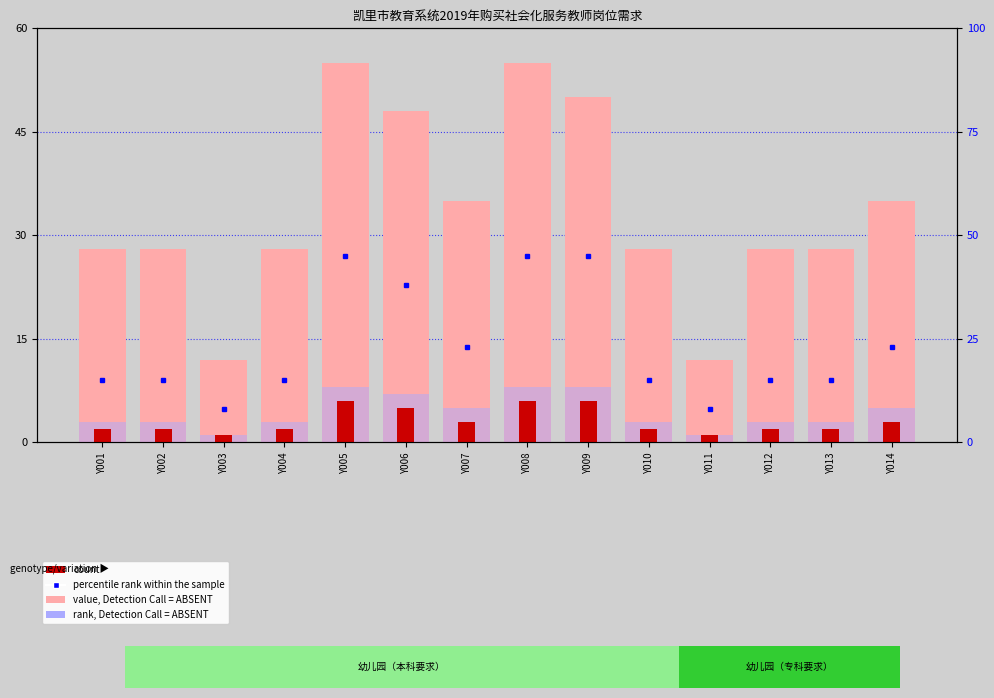

The percentile rank within the sample series shows 5 at Y013. True or false?

False